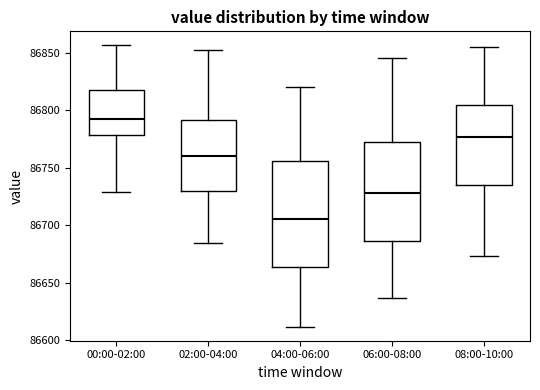

Reading left to right, transcribe this box plot: for each box, give where its median line is, the range the box spans, and where its two whiskers end, as read against the y-axis. The values are not printed on the chart, so give them approximately, as read against the axis.

00:00-02:00: median 86790, box 86780 to 86820, whiskers 86730 to 86855
02:00-04:00: median 86760, box 86730 to 86790, whiskers 86685 to 86850
04:00-06:00: median 86705, box 86665 to 86755, whiskers 86610 to 86820
06:00-08:00: median 86730, box 86685 to 86775, whiskers 86635 to 86845
08:00-10:00: median 86775, box 86735 to 86805, whiskers 86675 to 86855